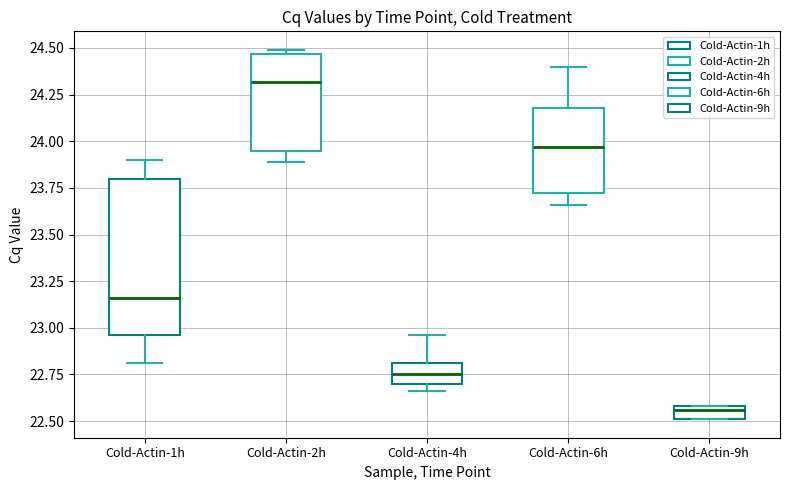

Which box is the tallest, from its lower edge to its upper edge?

Cold-Actin-1h